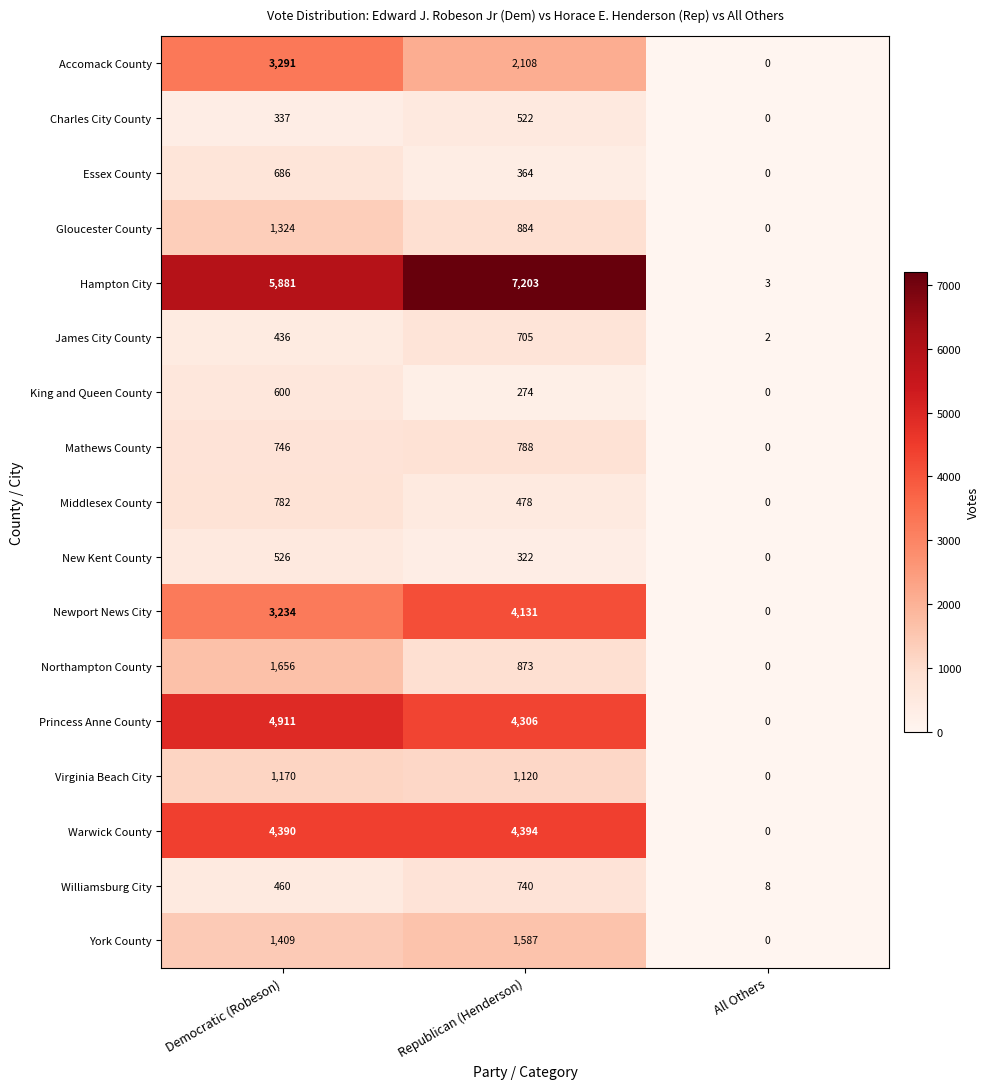

What is the sum of the Mathews County values at Democratic (Robeson) and Republican (Henderson)?

1534